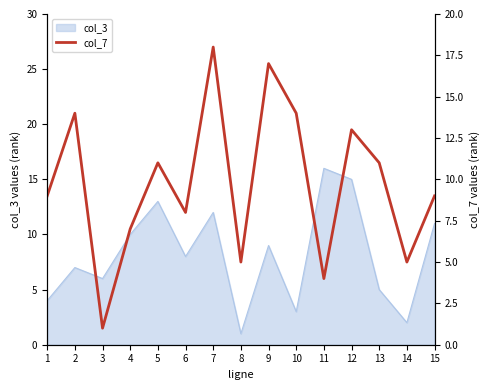

What is the minimum value shown in the chart?

1